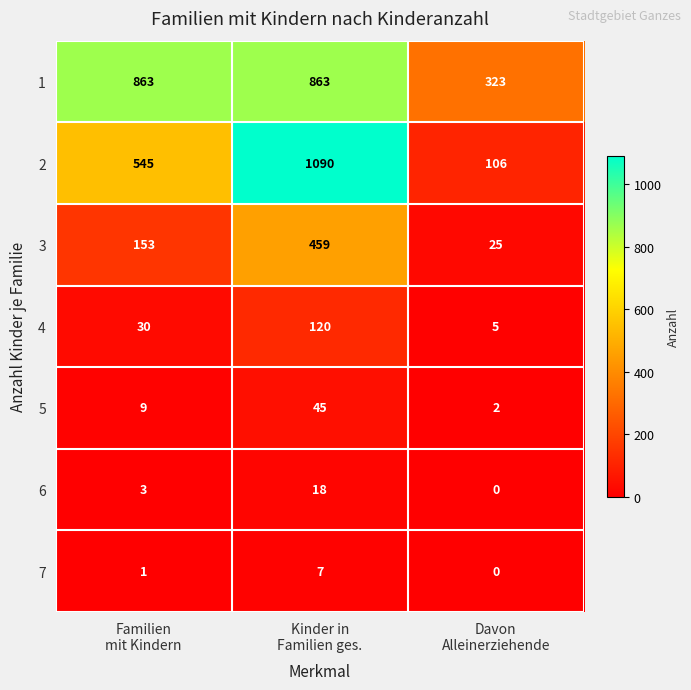

At which category is the sum across all series the highest?

Kinder in
Familien ges.